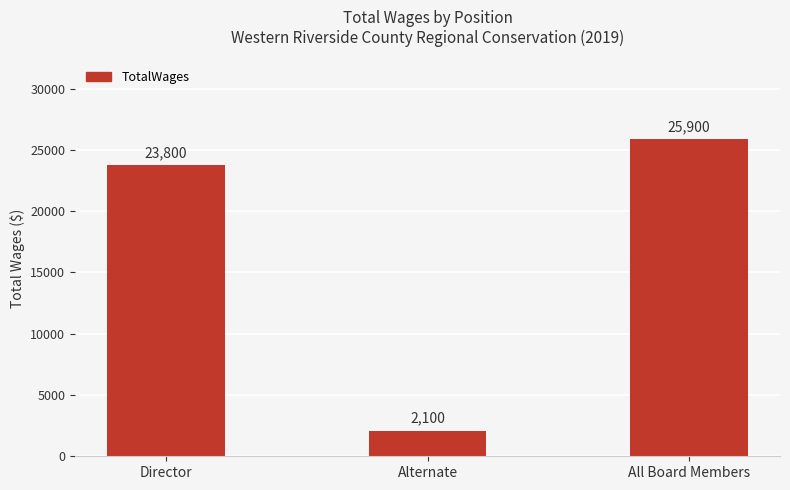

Rank the categories by value from lowest to highest.

Alternate, Director, All Board Members